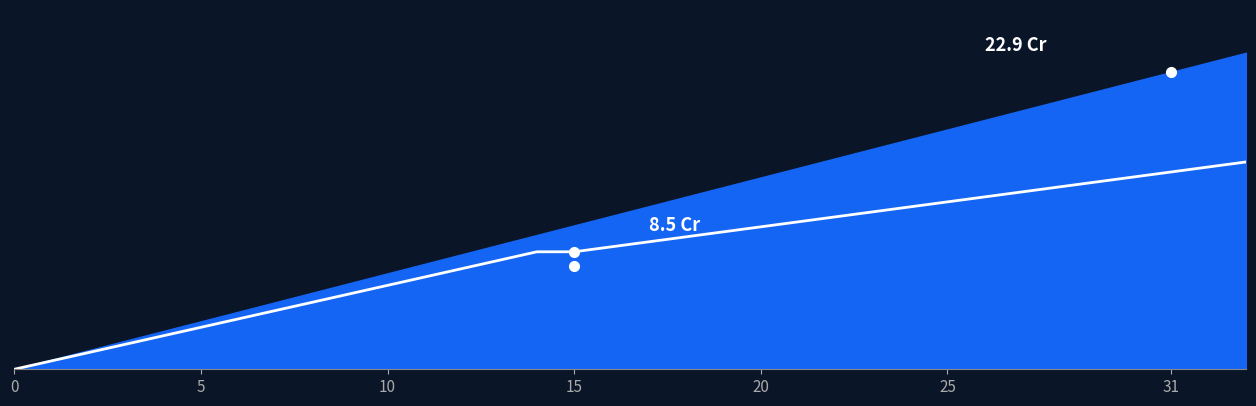

Reading right to left, what are all the values shown in this chart?

15.0	14.6	14.3	13.9	13.6	13.2	12.8	12.5	12.1	11.8	11.4	11.0	10.7	10.3	9.9	9.6	9.2	8.9	8.5	8.5	7.9	7.3	6.7	6.1	5.5	4.9	4.2	3.6	3.0	2.4	1.8	1.2	0.6	0.0